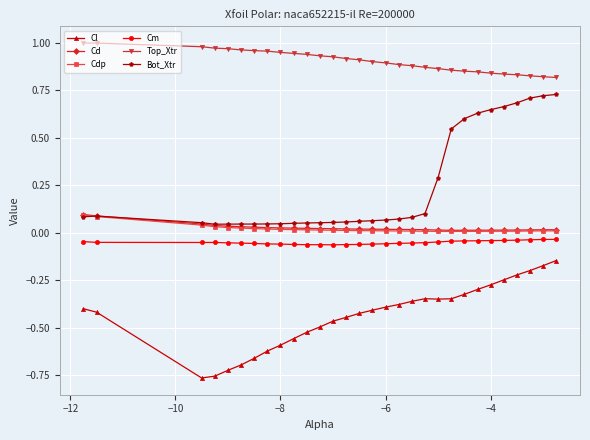

How many categories are shown in the chart?

30